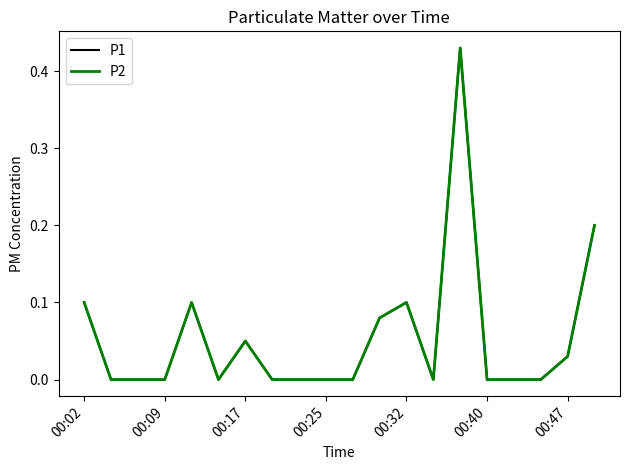

At which category does the chart reach its peak across all series?

14